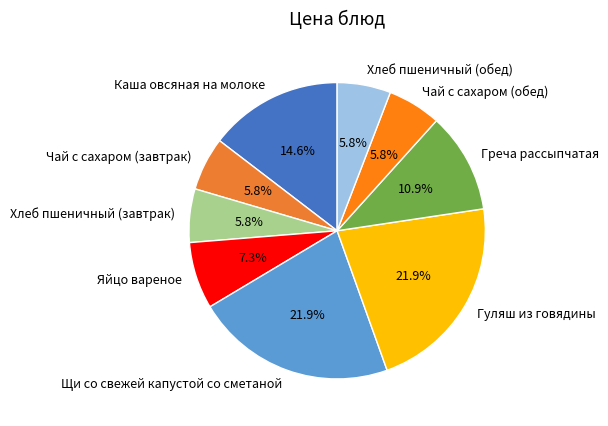

What portion of the pie excludes Чай с сахаром (завтрак)?

94.2%